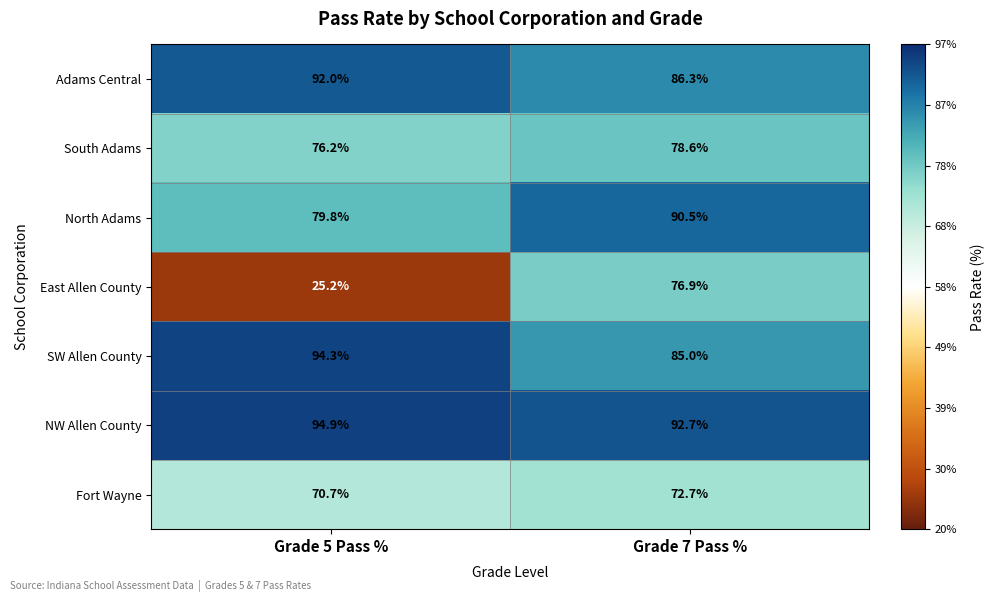

At which label does NW Allen County first exceed 94?

Grade 5 Pass %